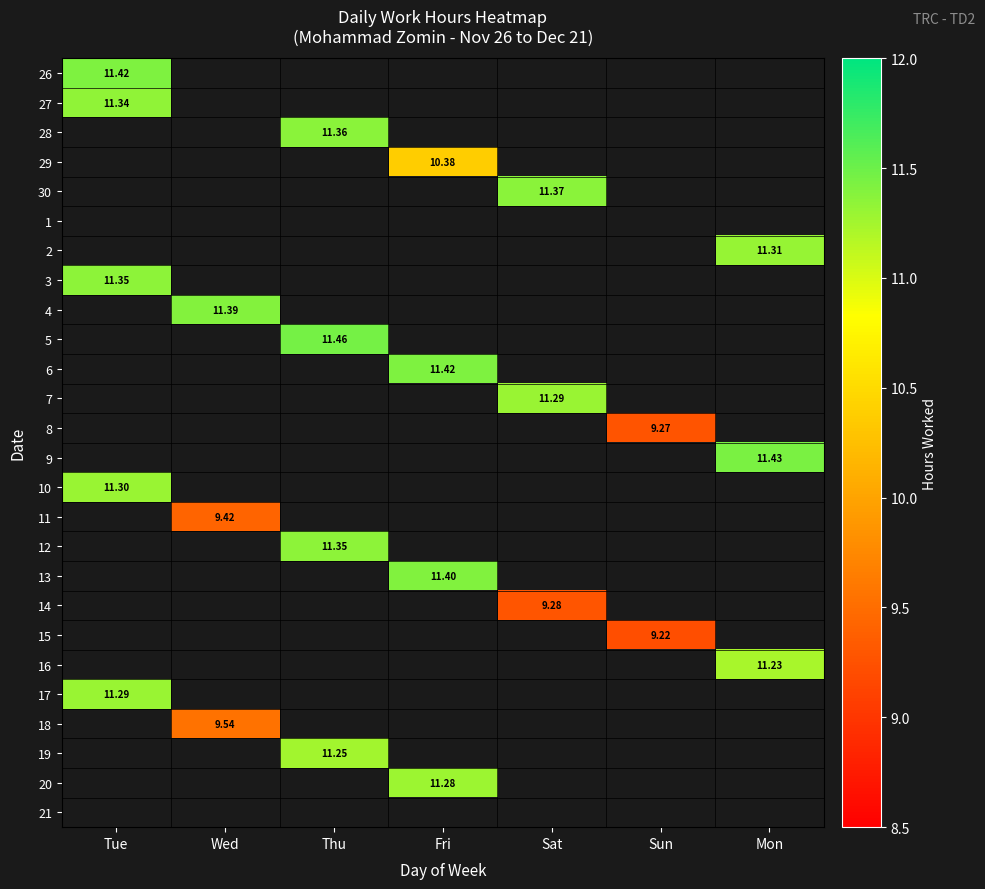

Which has a higher value, Mon or Fri?

Fri